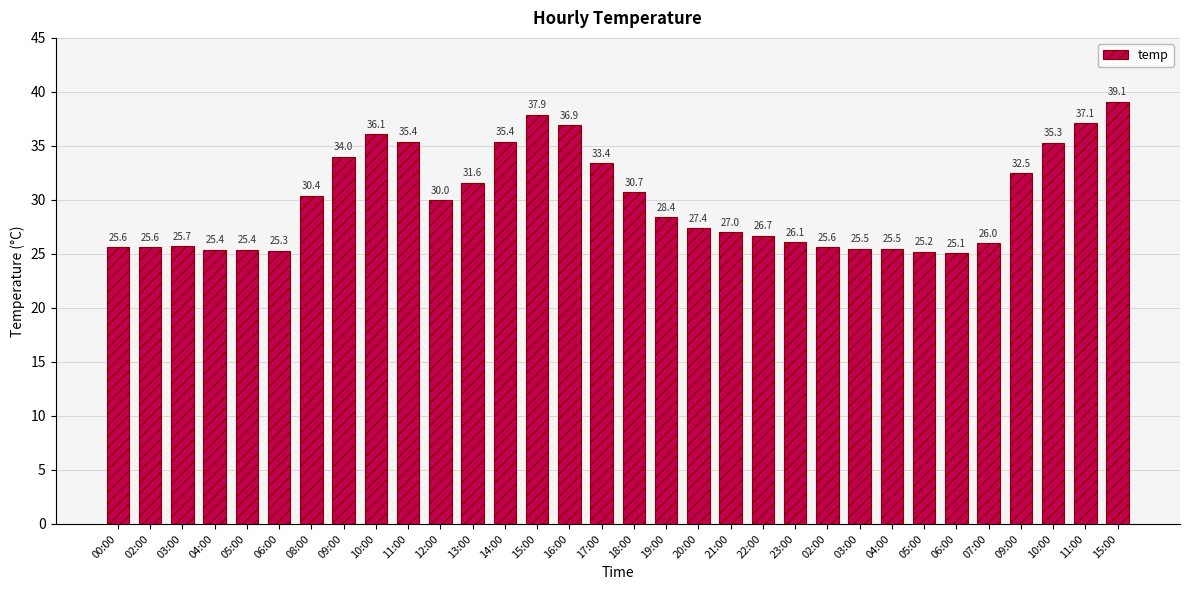

How many bars are there in total?

32